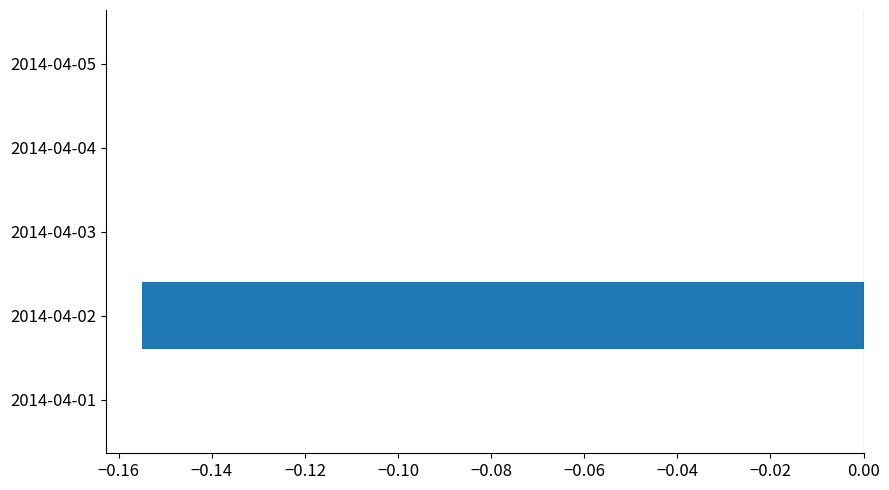

How many distinct data groups are displayed?

1